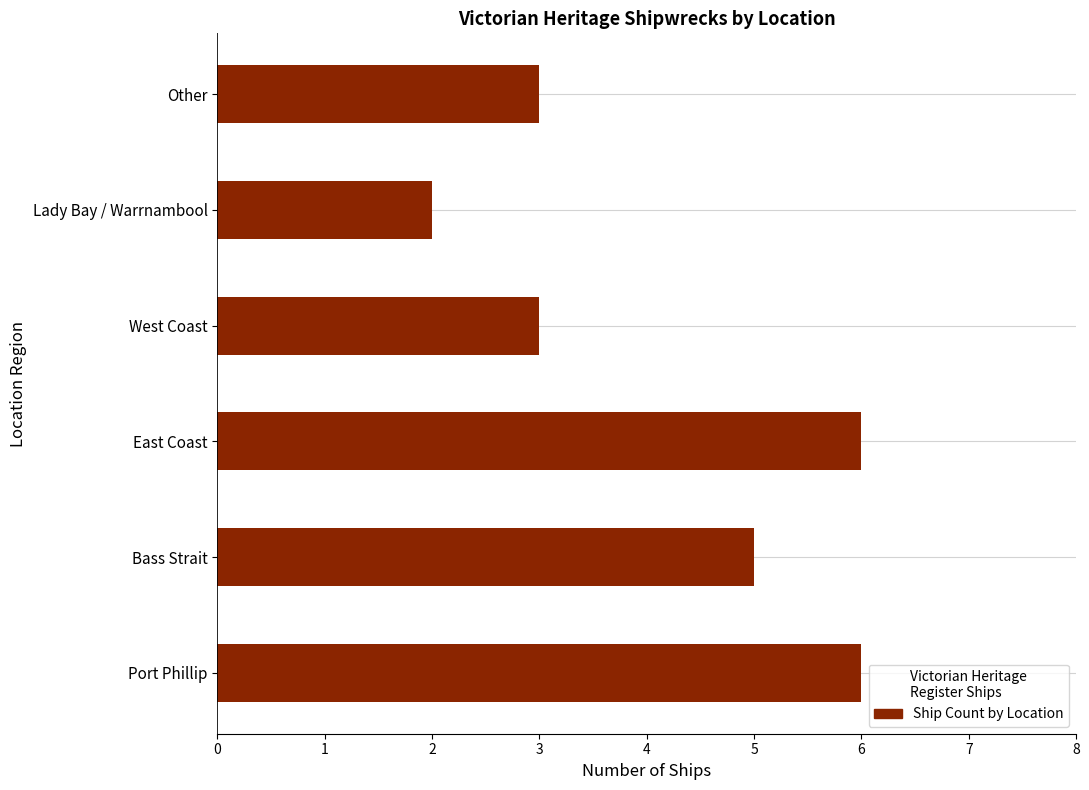

Does the chart contain stacked bars?

No